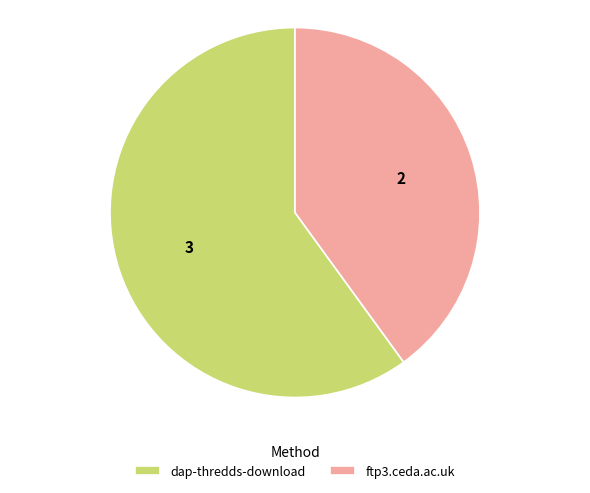

Is it true that ftp3.ceda.ac.uk is 34% of the pie?

False